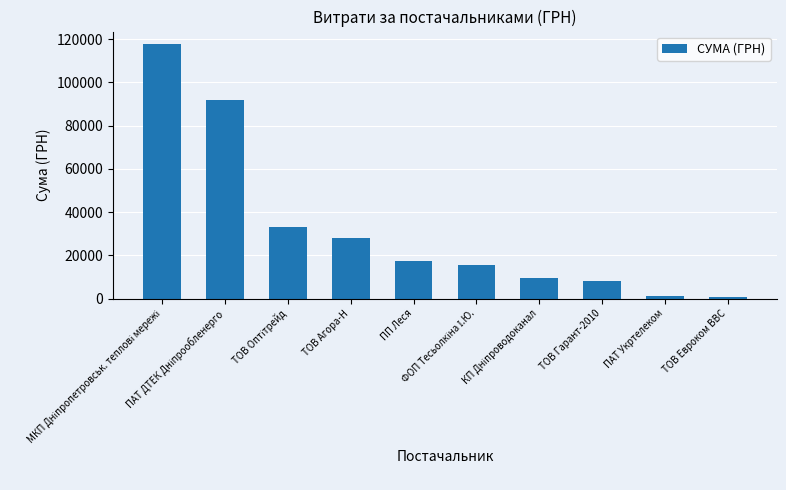

What is the maximum value shown in the chart?

117568.8